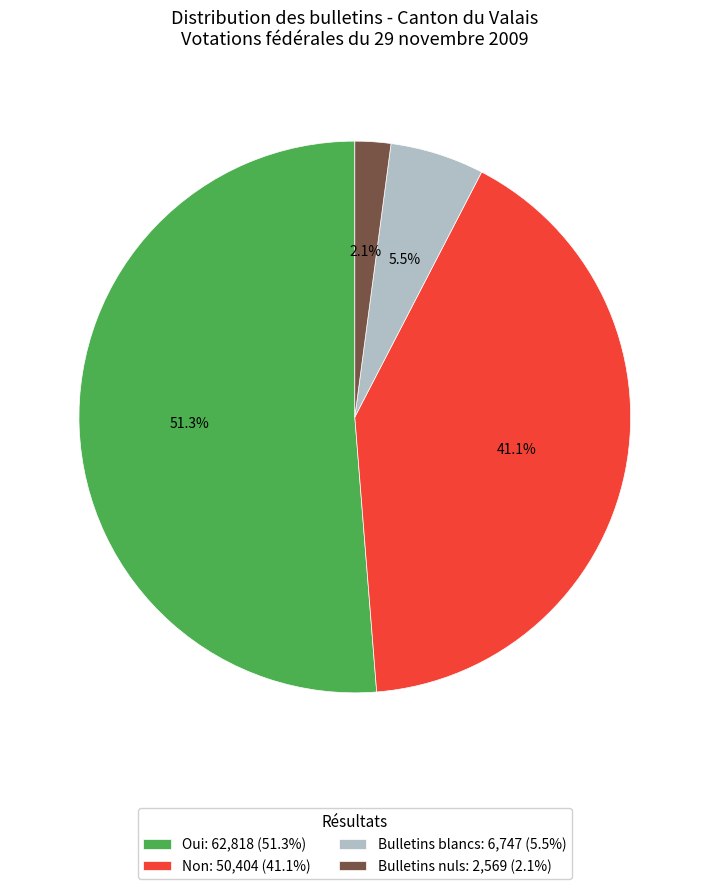

To the nearest percent, what percentage of the pie is Non?

41%